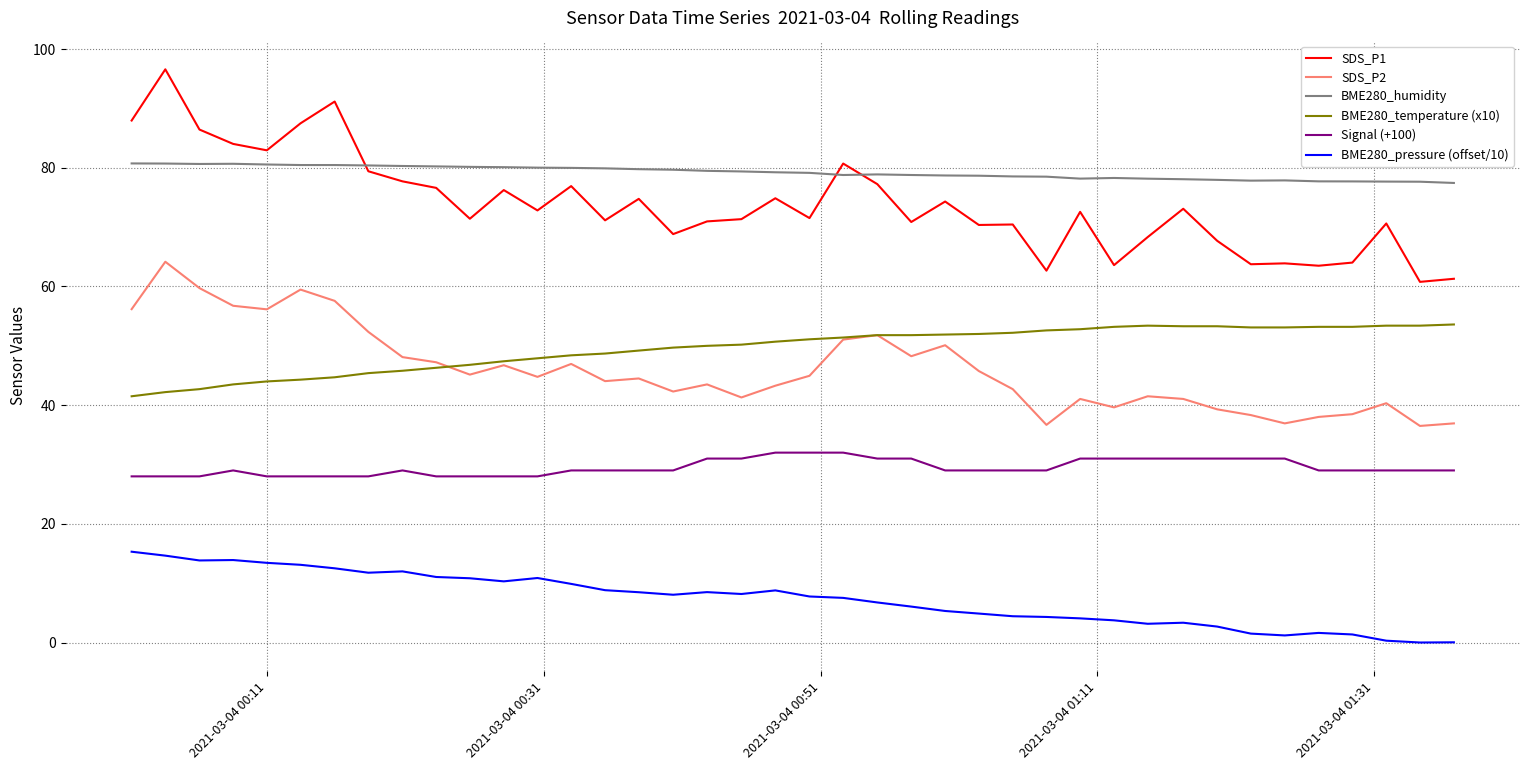

What is the maximum value for BME280_pressure (offset/10)?

15.3